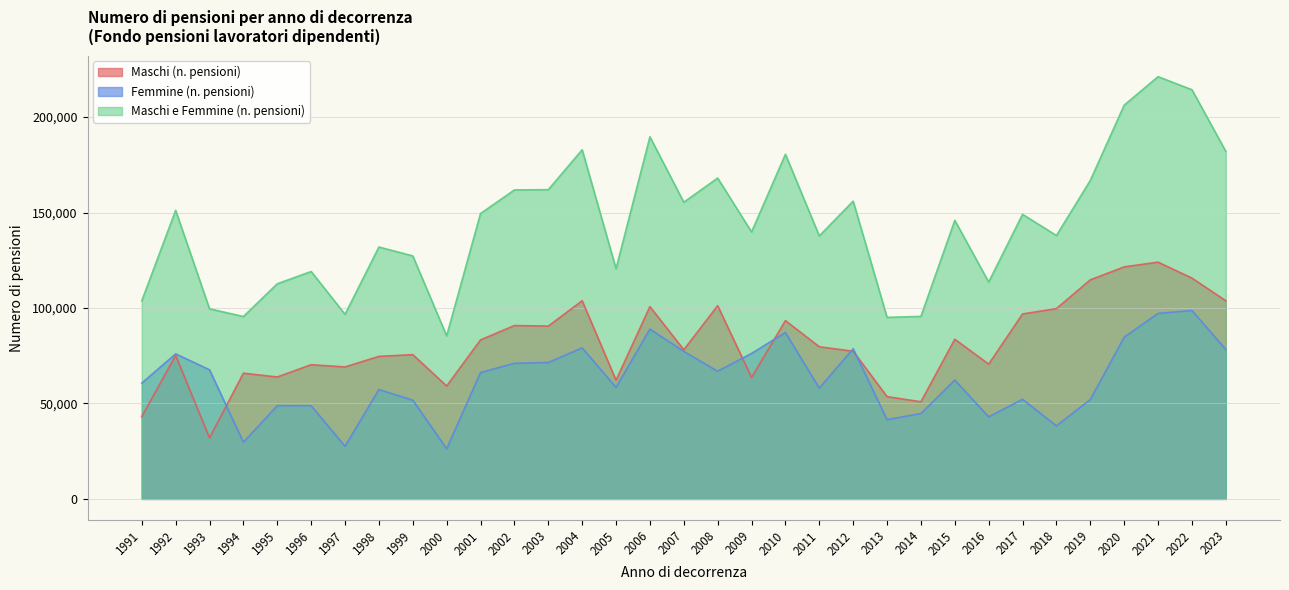

At which category is the sum across all series the highest?

2021